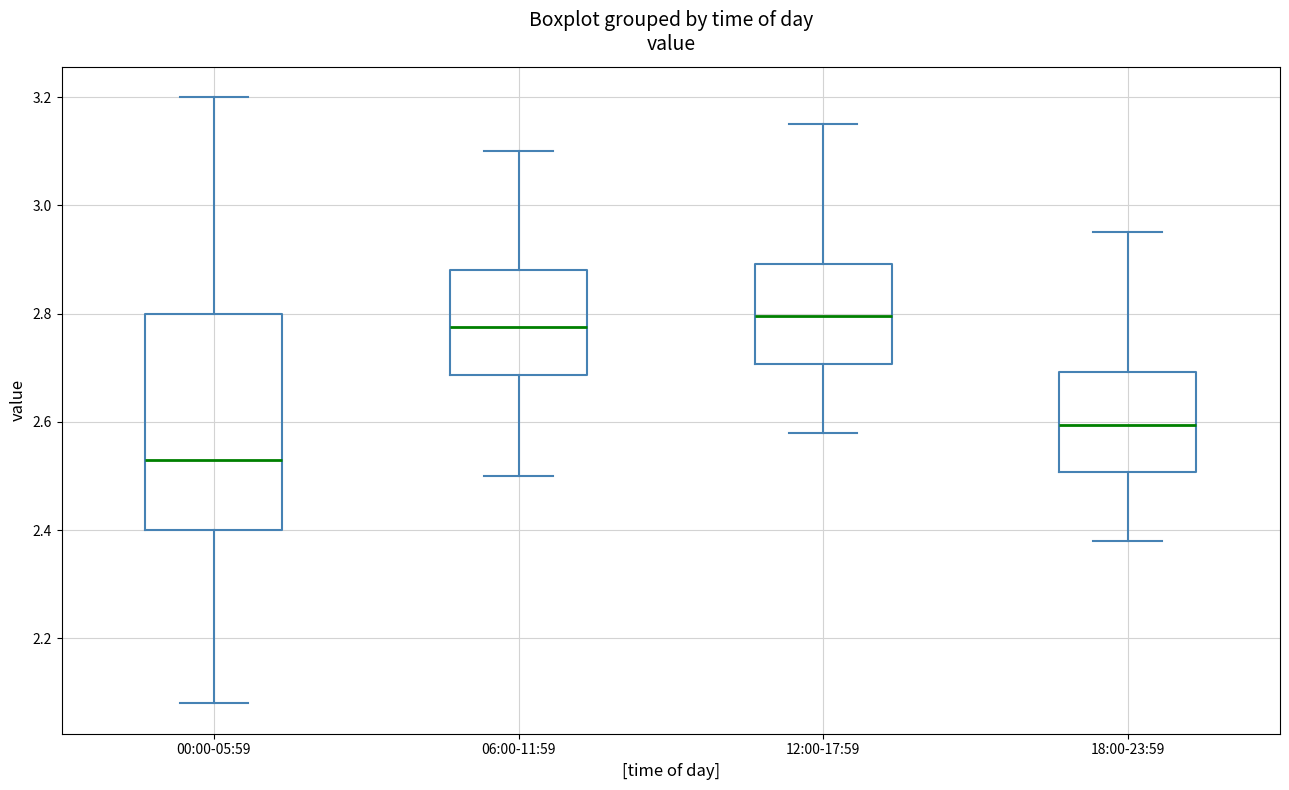

Where does the upper whisker of the box for 12:00-17:59 end on the y-axis? The values are not printed on the chart, so give them approximately, as read against the axis.

3.16